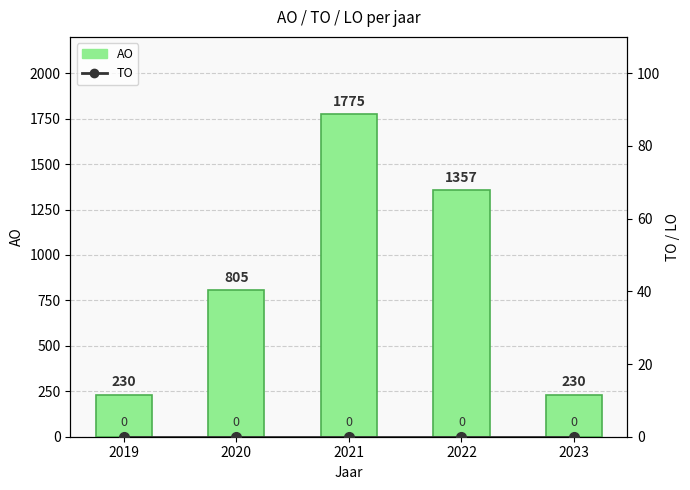

What is the value of the AO bar at the 4th from the left?

1357